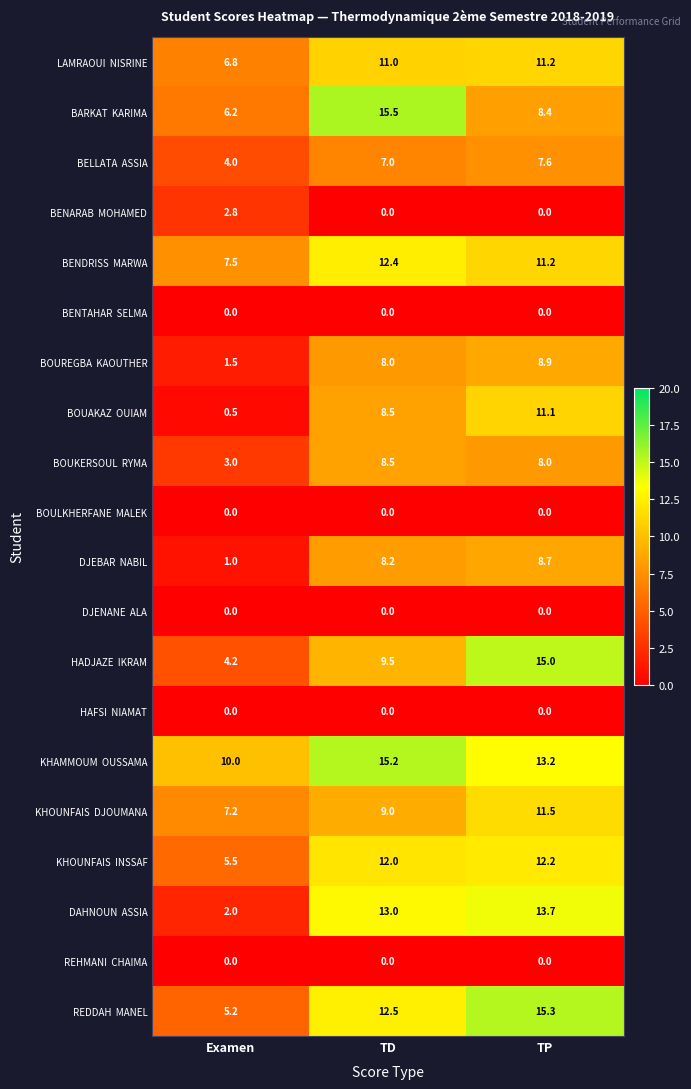

What is the difference between the highest and lowest values at Examen?

10.0